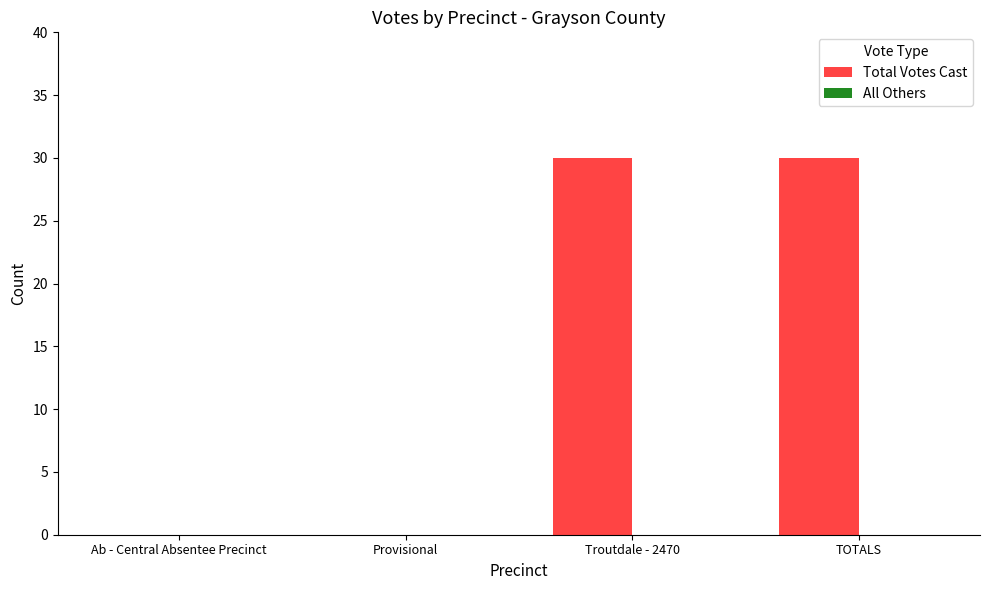

What is the greatest value displayed?

30